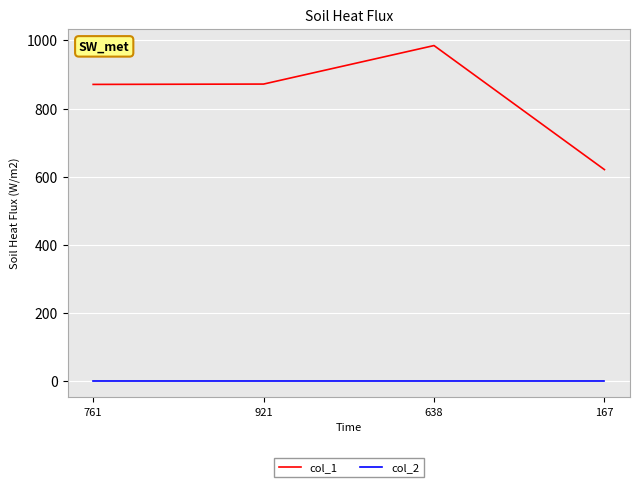

What is the greatest value displayed?

985